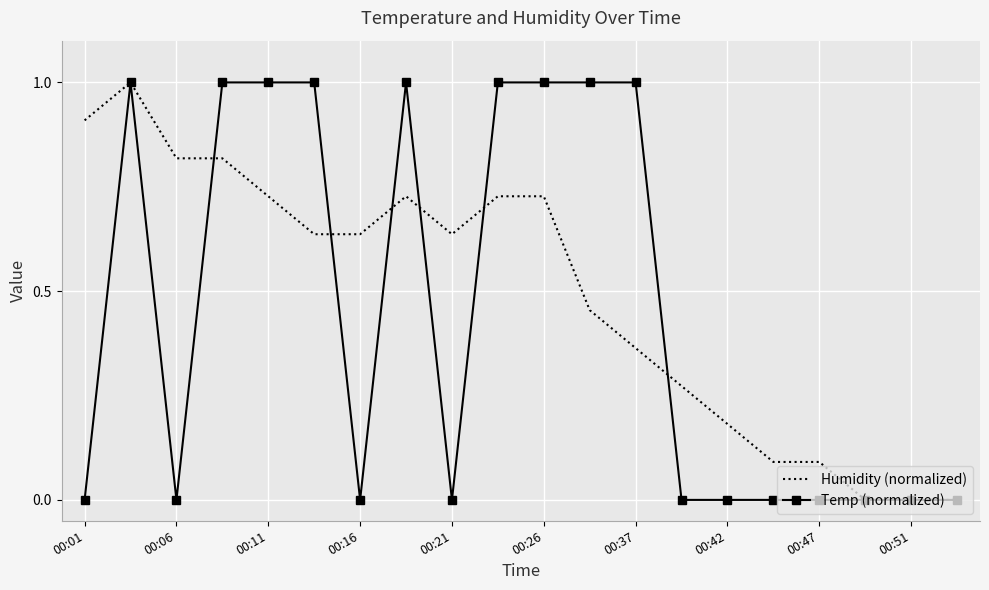

Count the Temp (normalized) values in the range 0 to 1.

20